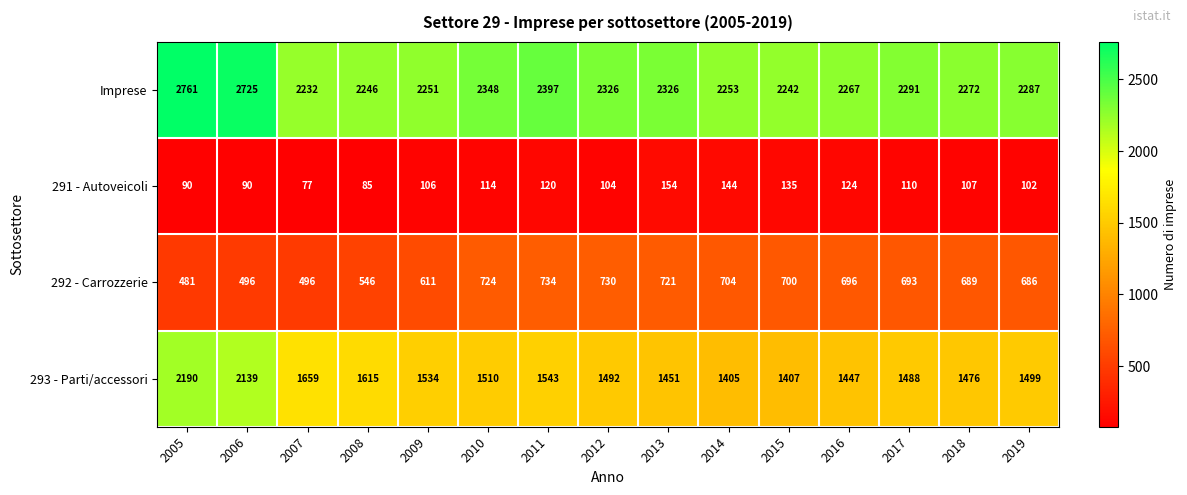

Which series has the largest total across all categories?

Imprese